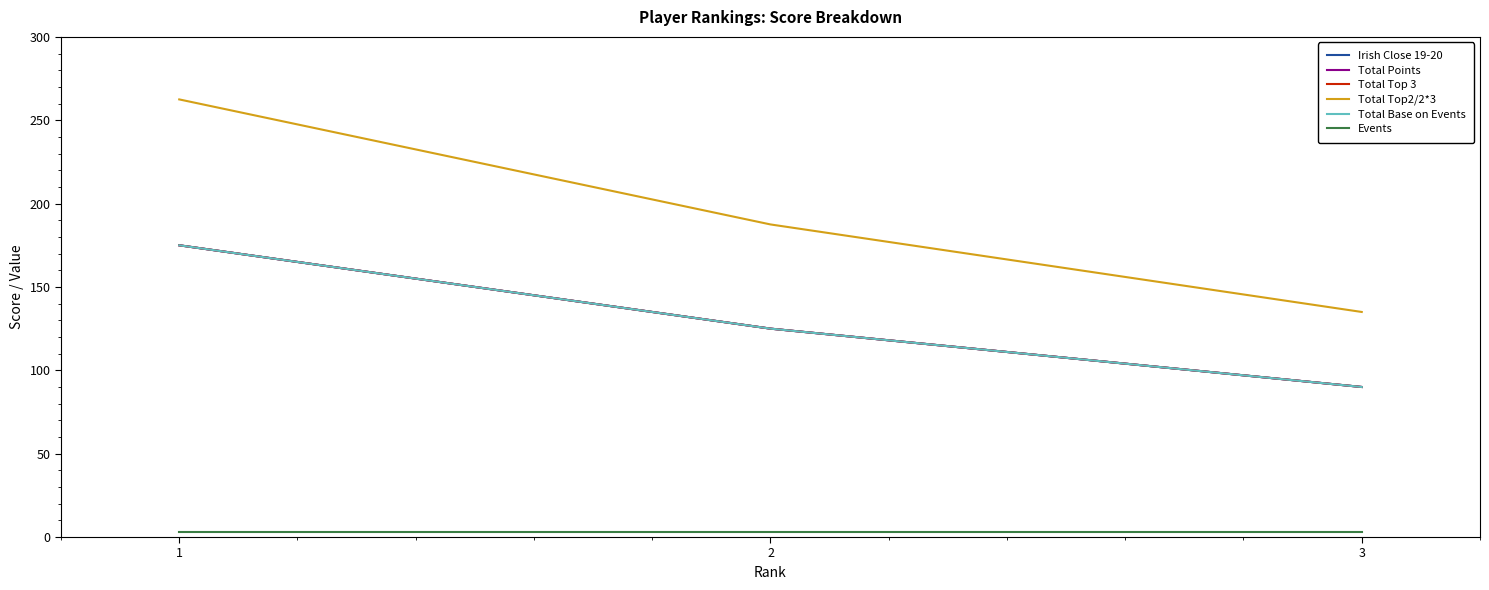

Does the chart display data point markers on the line(s)?

No